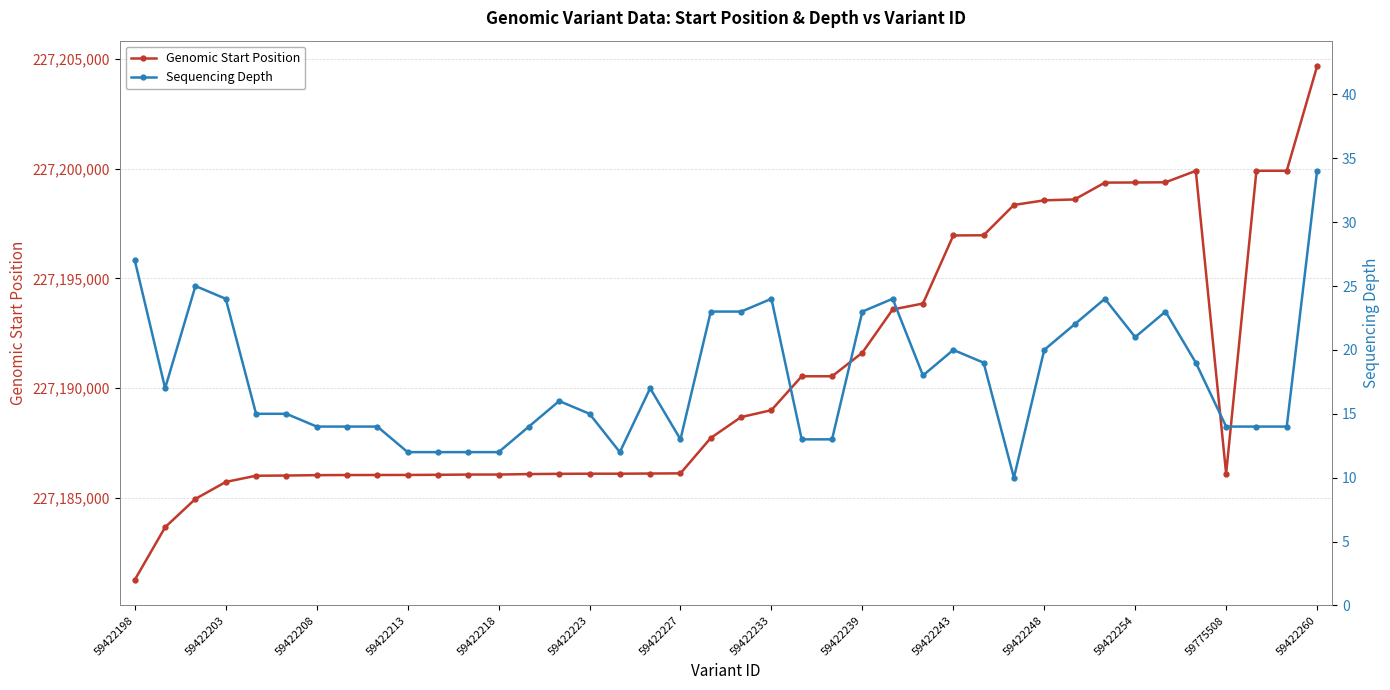

At 37, list the series in order from largest to smallest.

Genomic Start Position, Sequencing Depth